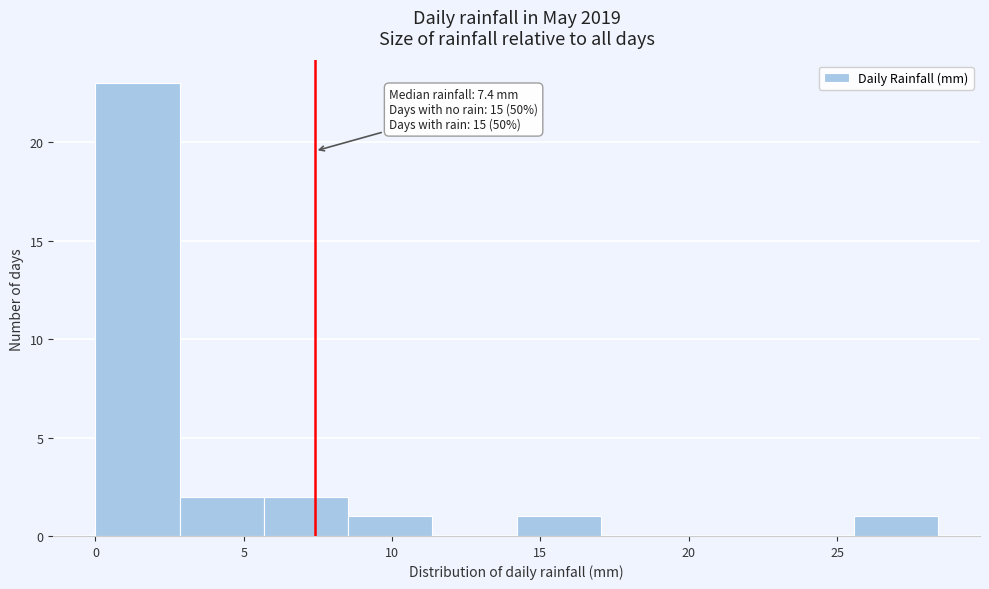

Over which range of the x-axis is the bar tallest?

0.0 to 3.0